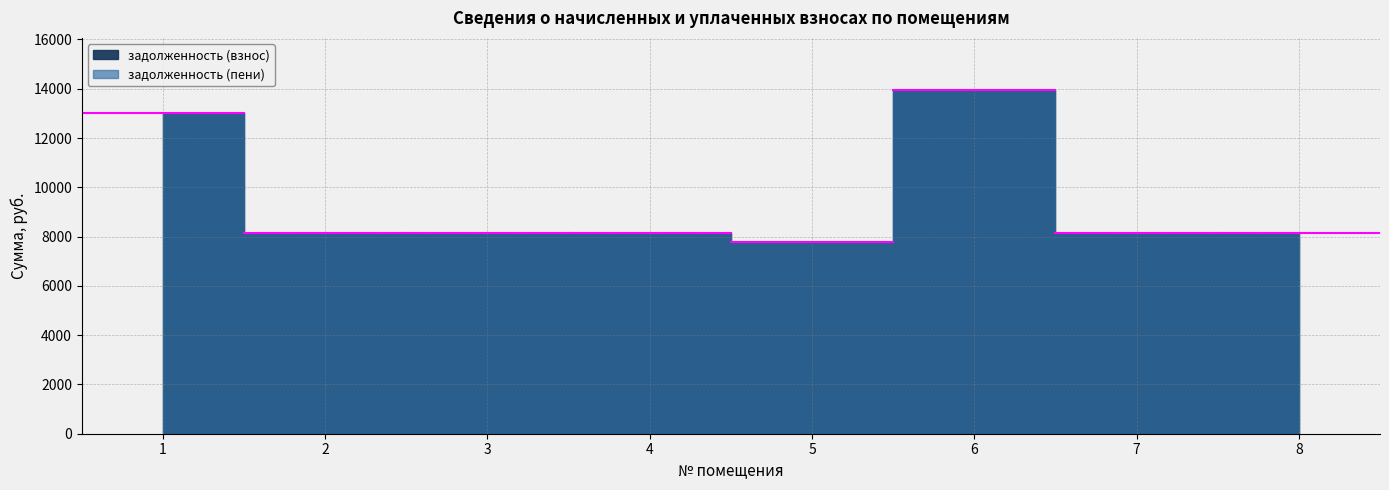

What is the highest value of the задолженность (пени) series?

13968.0